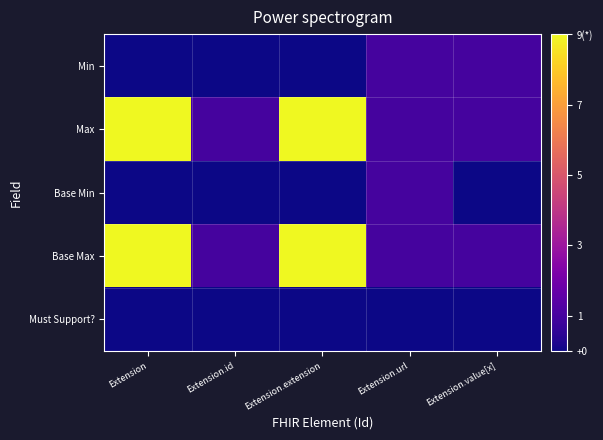

Which label corresponds to the largest value in the chart?

Extension